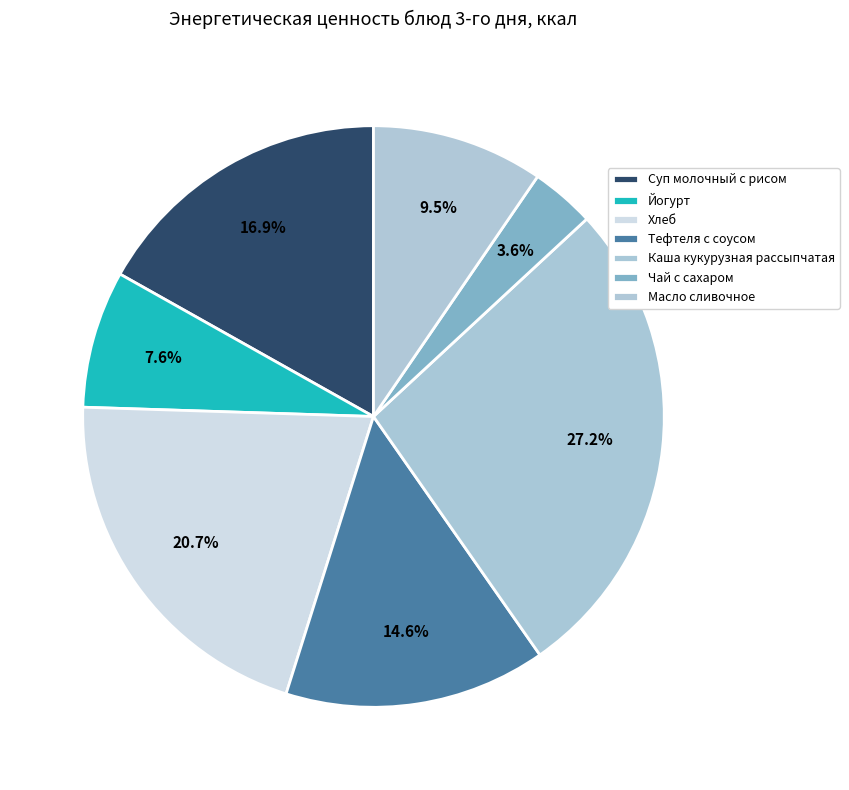

What is the change in value from Каша кукурузная рассыпчатая to Масло сливочное?

-138.6